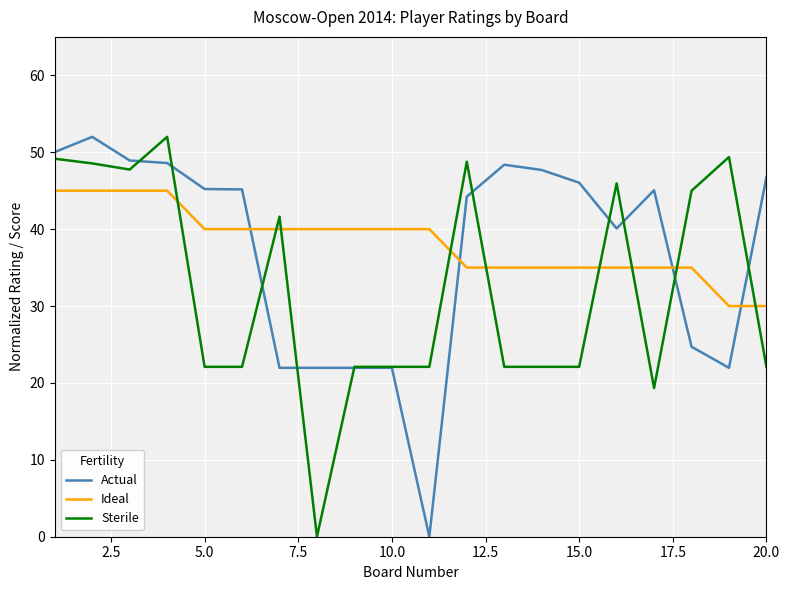

What is the maximum value for Actual?

52.0